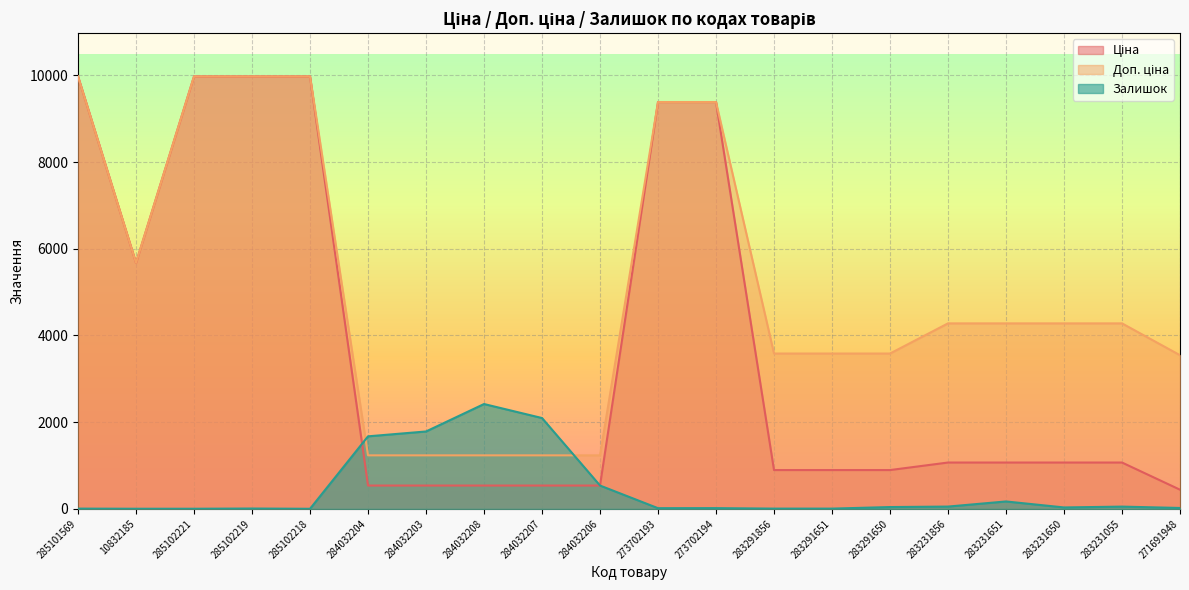

At how many categories does at least one series exceed 1771?

18